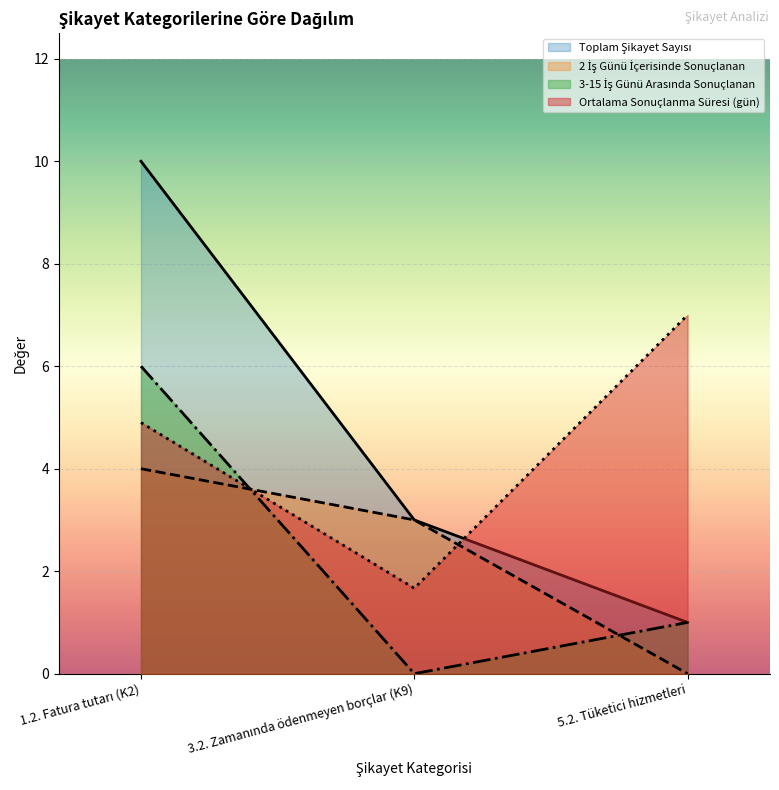

What are all the series names shown in the legend?

Toplam Şikayet Sayısı, 2 İş Günü İçerisinde Sonuçlanan, 3-15 İş Günü Arasında Sonuçlanan, Ortalama Sonuçlanma Süresi (gün)